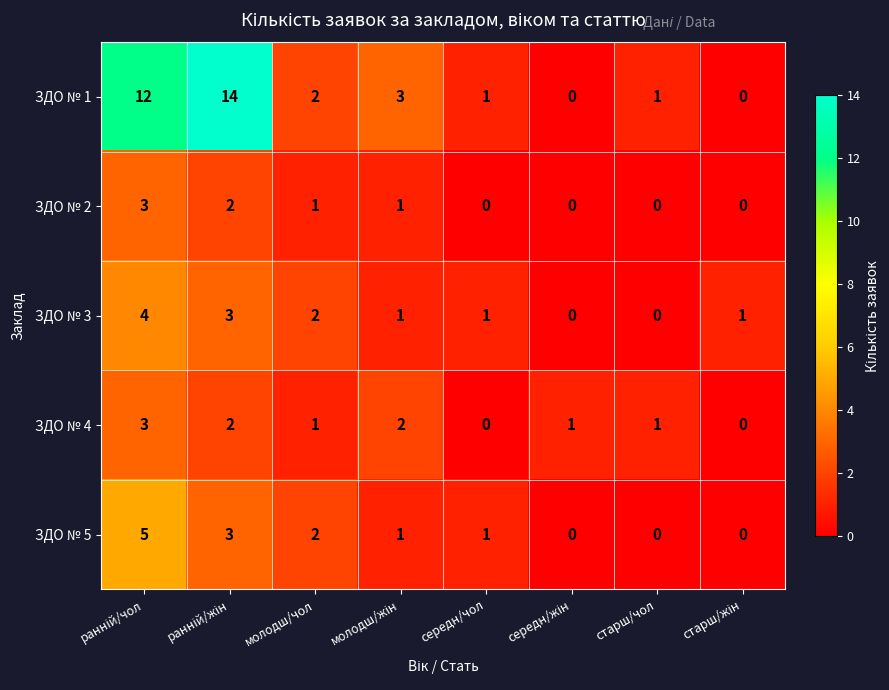

The ЗДО № 5 series shows 1 at середн/чол. True or false?

True